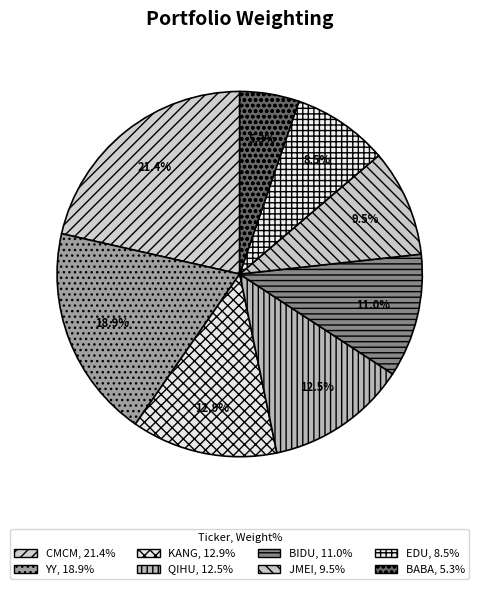

Rank the categories by value from lowest to highest.

ALIBABA GROUP HLDG LTD, NEW ORIENTAL ED & TECH GRP I, JUMEI INTL HLDG LTD, BIDU INC, QIHOO 360 TECHNOLOGY CO LTD, IKANG HEALTHCARE GROUP INC, YY INC, CHEETAH MOBILE INC